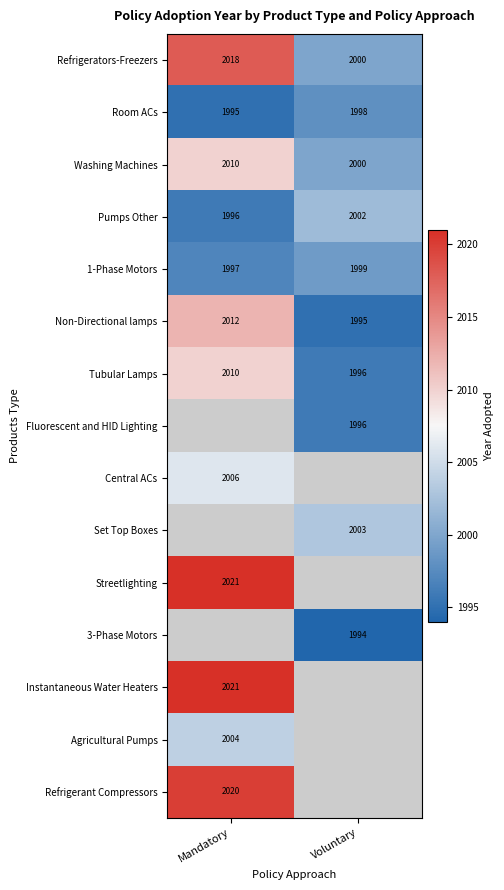

What is the difference between the maximum and minimum values in the Room ACs series?

3